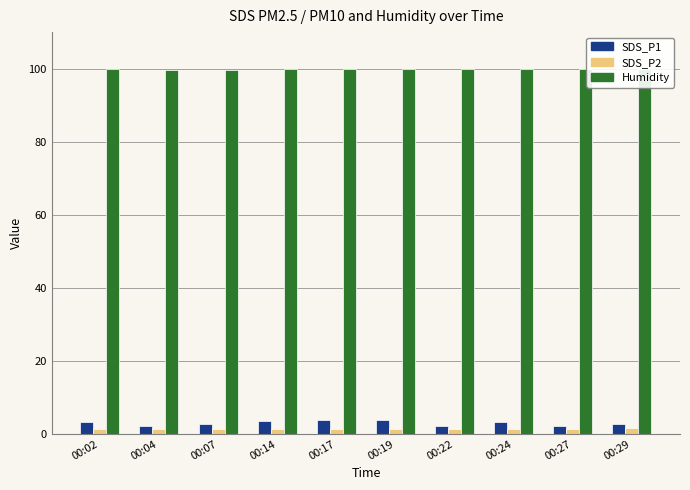

Reading left to right, list all the values displayed in this chart.

SDS_P1: 3.3	2.0	2.6	3.5	4.0	3.9	2.2	3.3	2.2	2.7
SDS_P2: 1.5	1.4	1.4	1.4	1.5	1.4	1.4	1.4	1.5	1.6
Humidity: 99.9	99.7	99.7	99.9	99.9	99.9	99.9	99.9	99.9	99.9